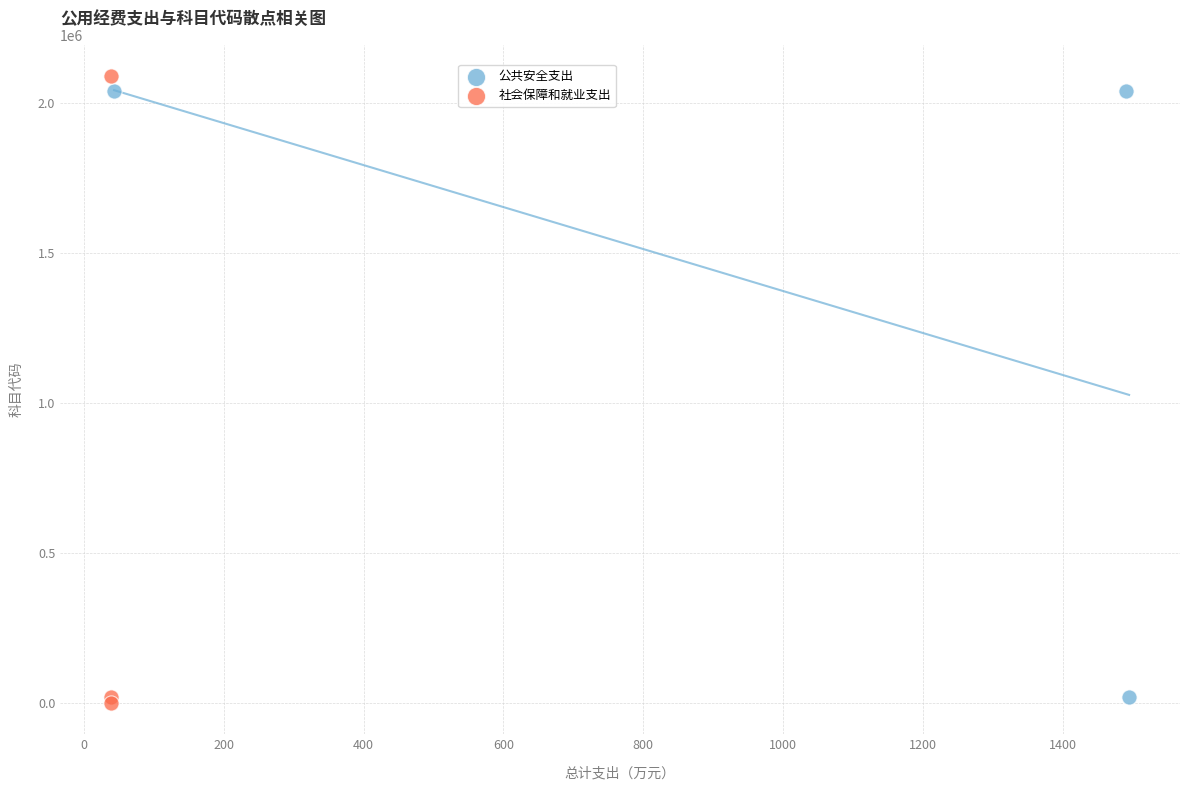

Which series reaches the maximum Y coordinate?

社会保障和就业支出